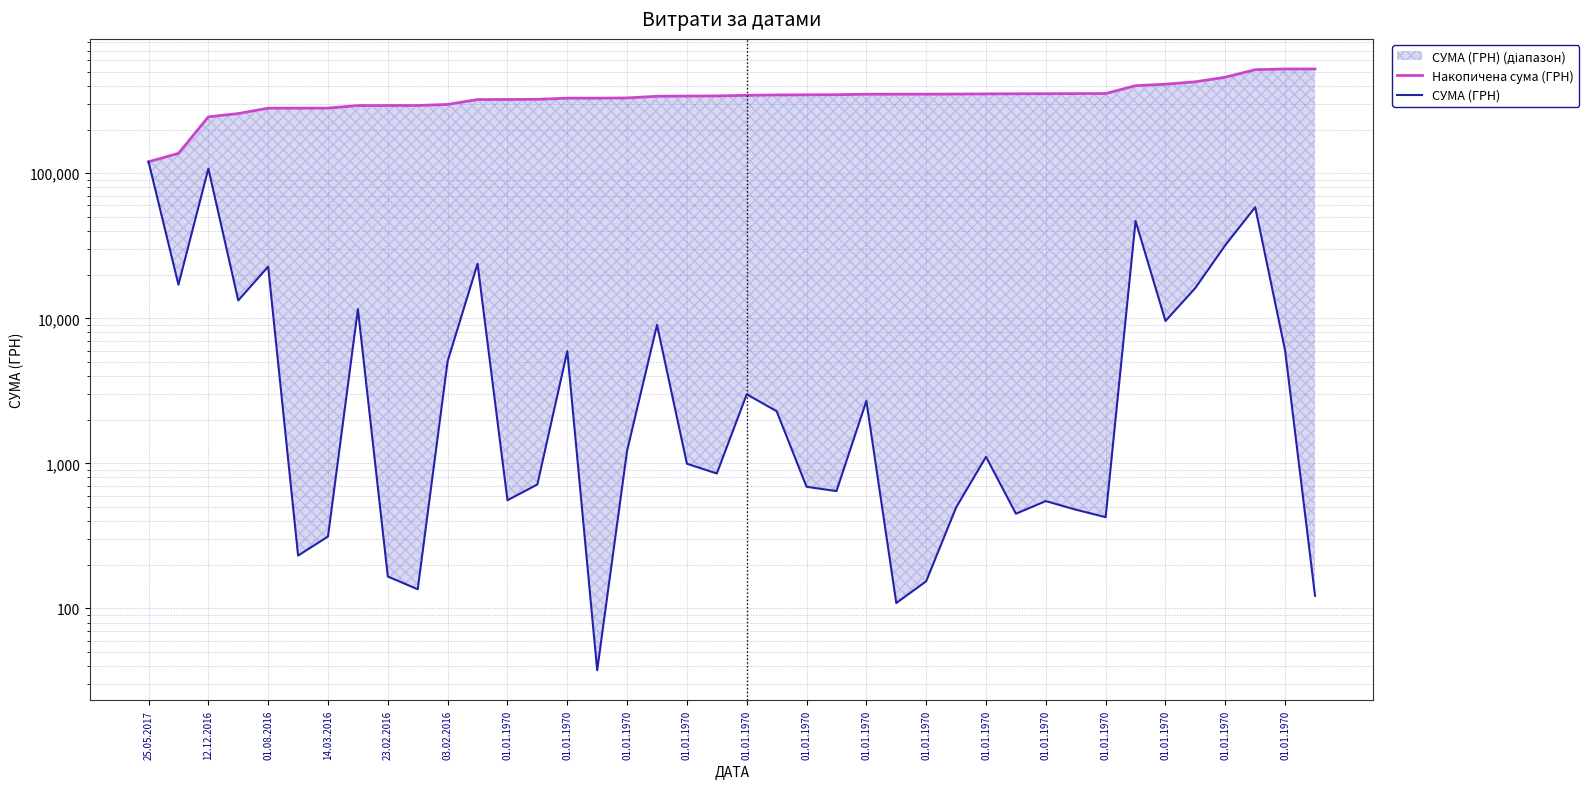

The СУМА (ГРН) series shows 557.3 at 01.01.1970. True or false?

True